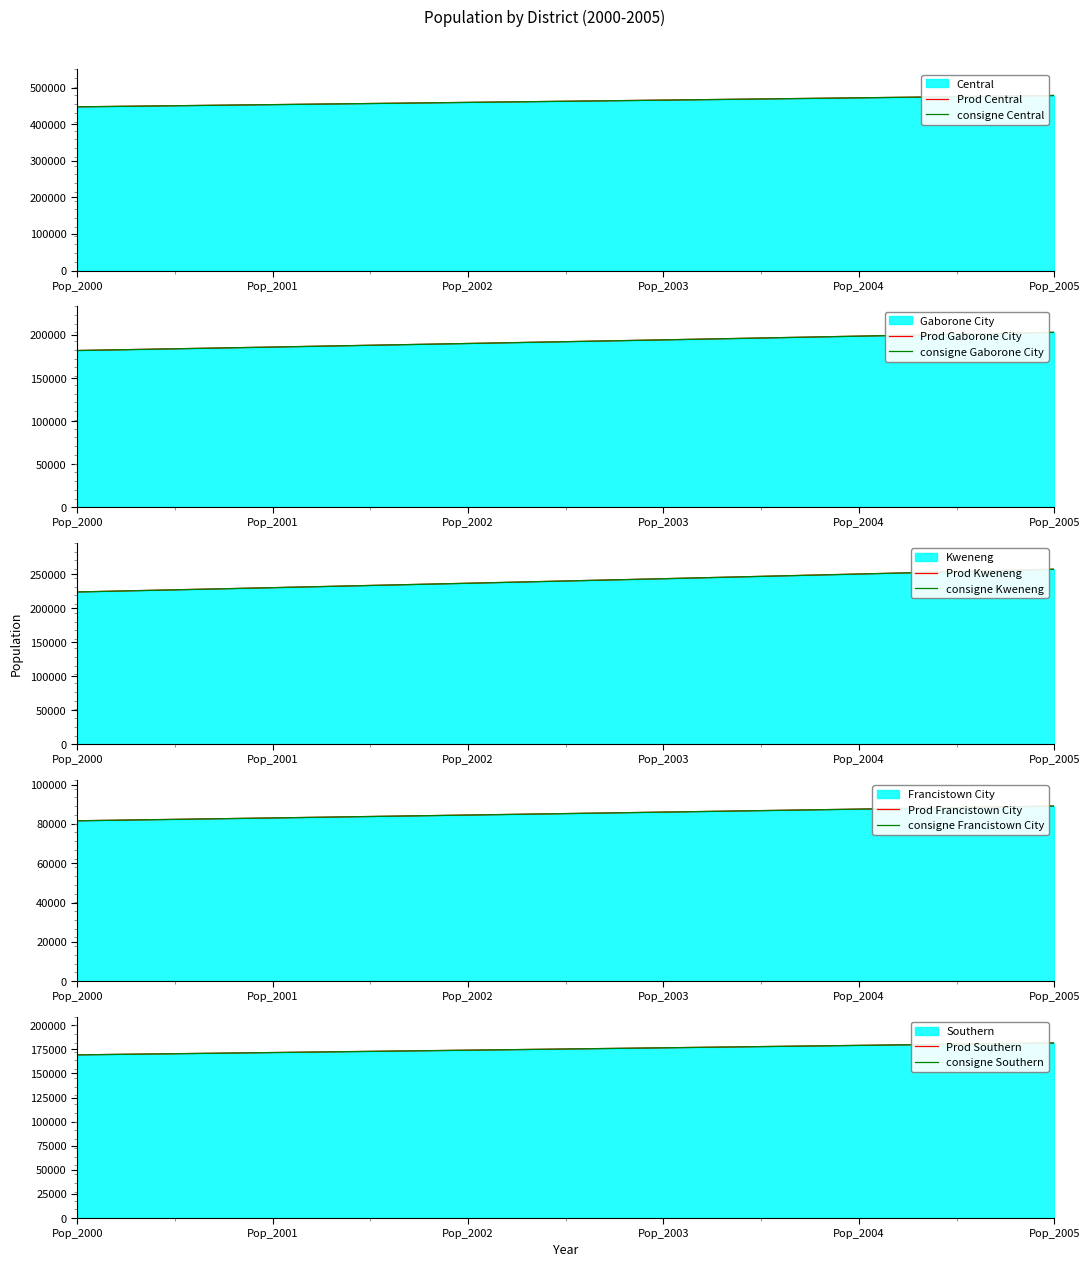

What is the highest value of the Kweneng series?

257478.2